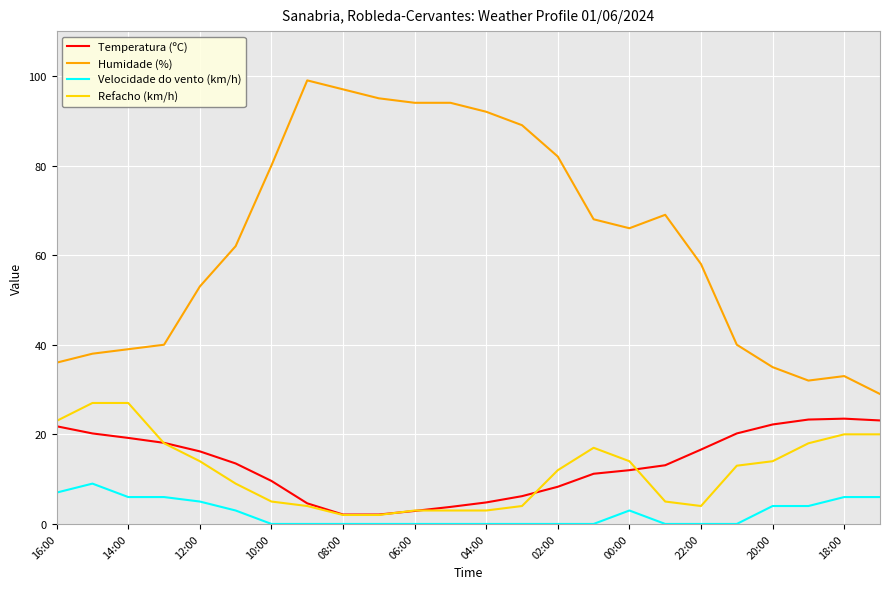

True or false: Humidade (%) and Refacho (km/h) intersect in this chart.

False